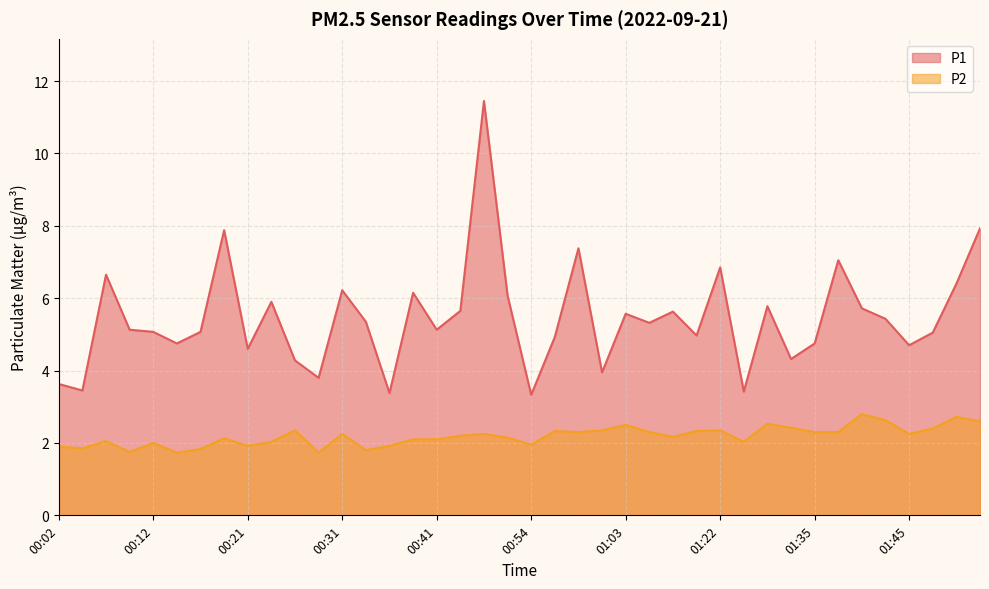

True or false: P2 has more than 0 interior local peaks.

True